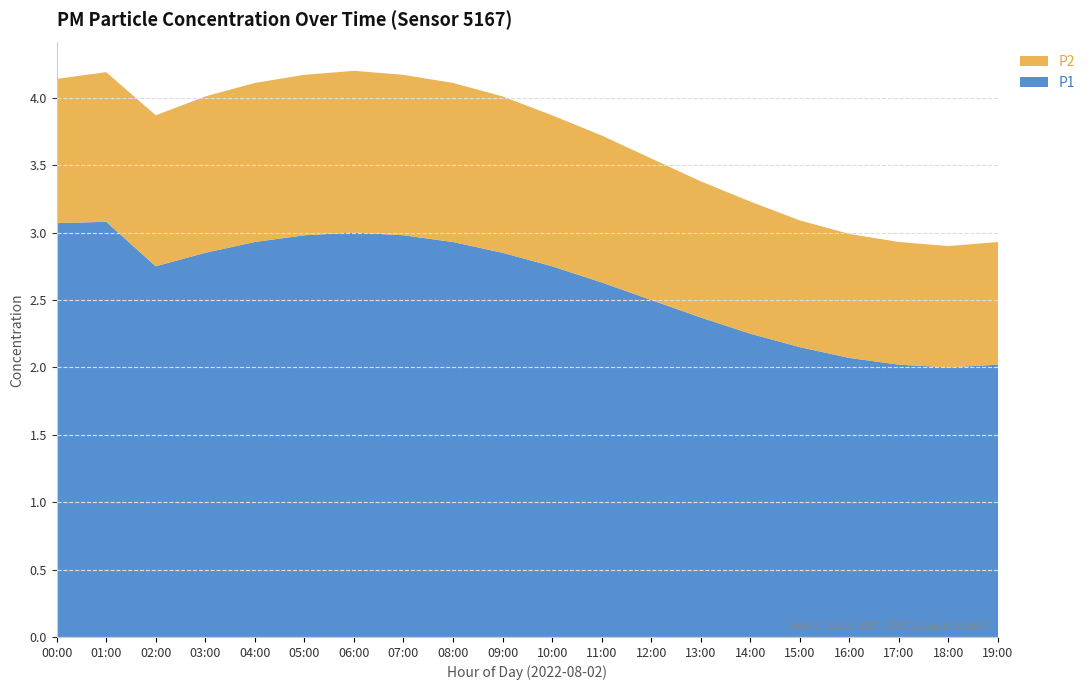

True or false: P1 has a value of 3.6 at 12:00.

False